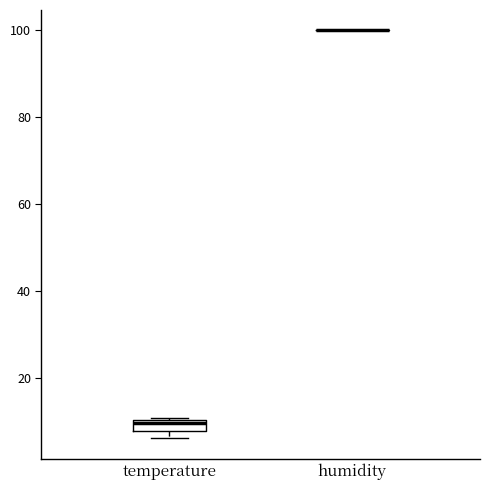

Where is the upper edge of the box for temperature on the y-axis? The values are not printed on the chart, so give them approximately, as read against the axis.

10